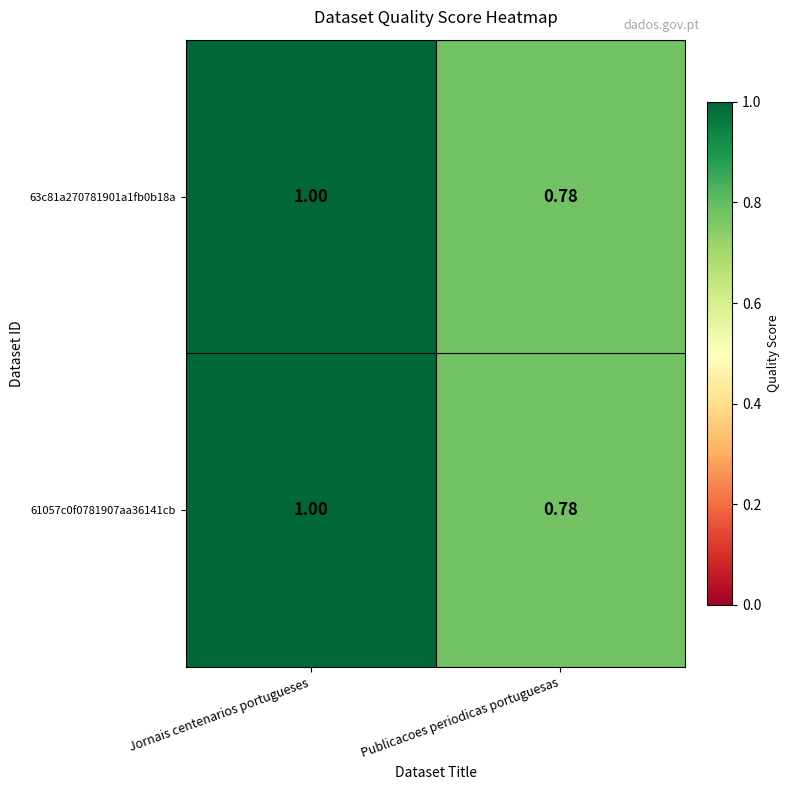

At how many categories does at least one series exceed 0?

2